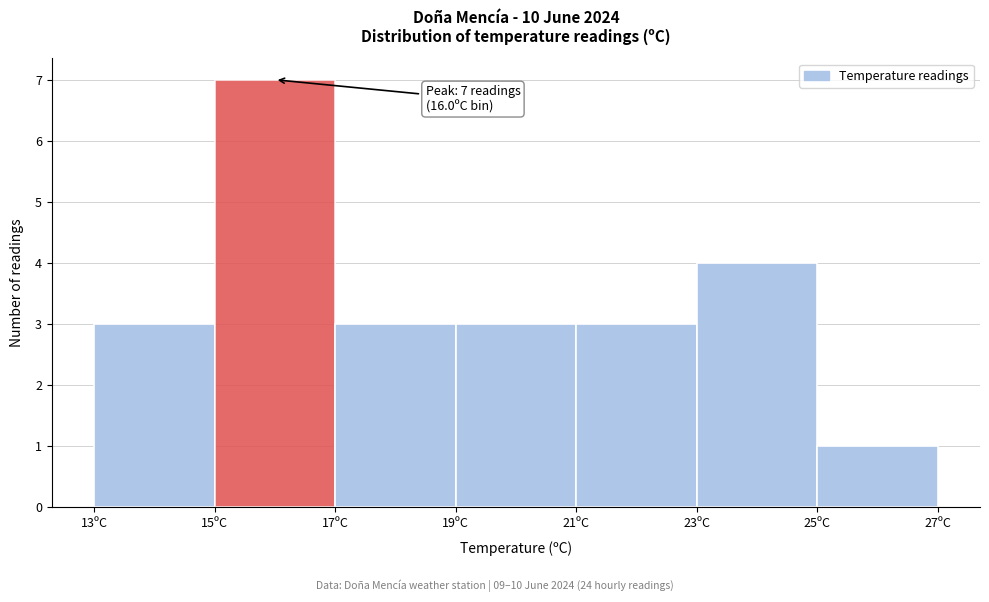

Which range on the x-axis has the tallest bar?

15 to 17